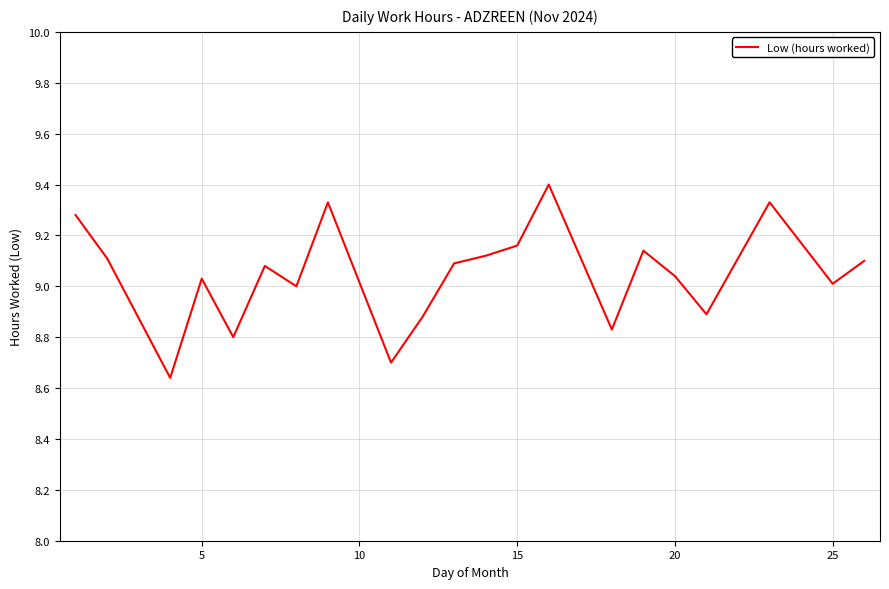

What is the difference between the maximum and minimum values?

0.8